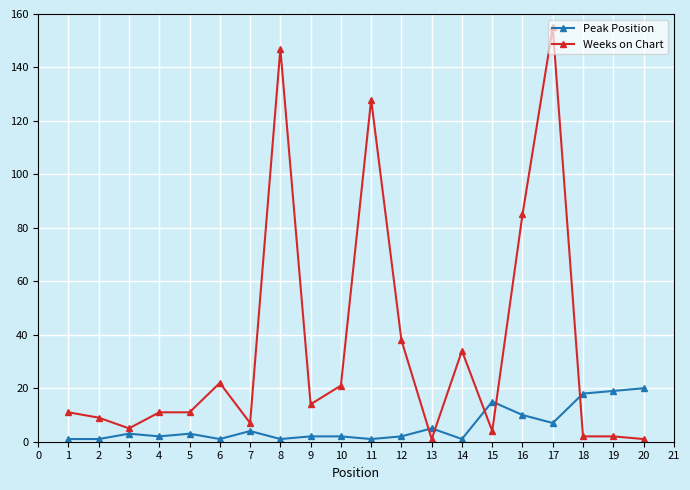

True or false: Weeks on Chart has more than 0 interior local peaks.

True